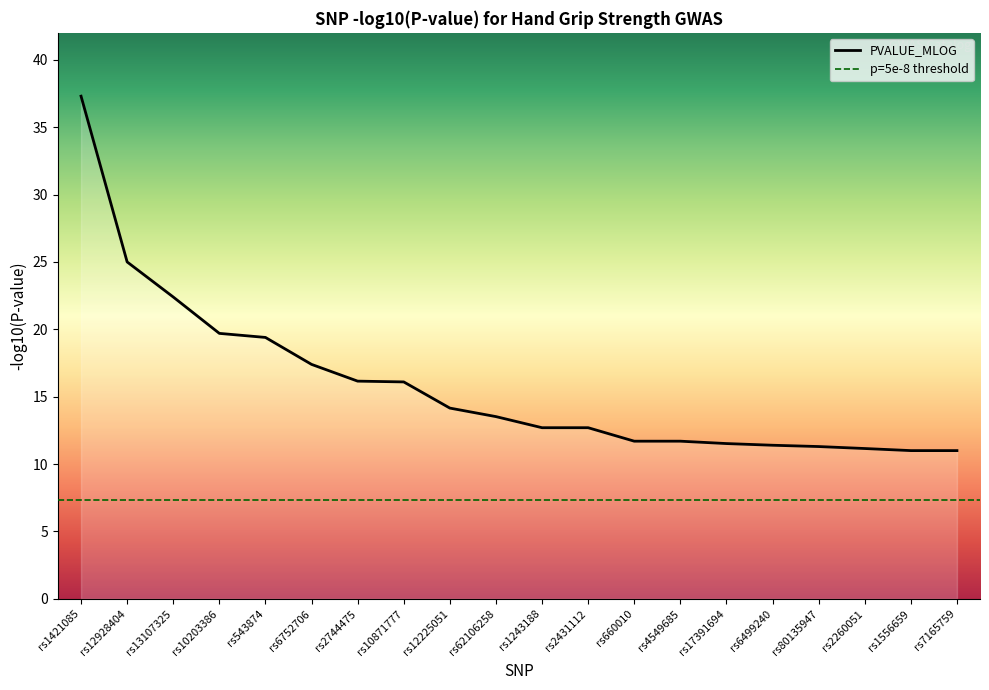

Reading left to right, list all the values displayed in this chart.

rs1421085=37.3	rs12928404=25.0	rs13107325=22.4	rs10203386=19.7	rs543874=19.4	rs6752706=17.4	rs2744475=16.2	rs10871777=16.1	rs12225051=14.2	rs62106258=13.5	rs1243188=12.7	rs2431112=12.7	rs660010=11.7	rs4549685=11.7	rs17391694=11.5	rs6499240=11.4	rs80135947=11.3	rs2260051=11.2	rs1556659=11.0	rs7165759=11.0